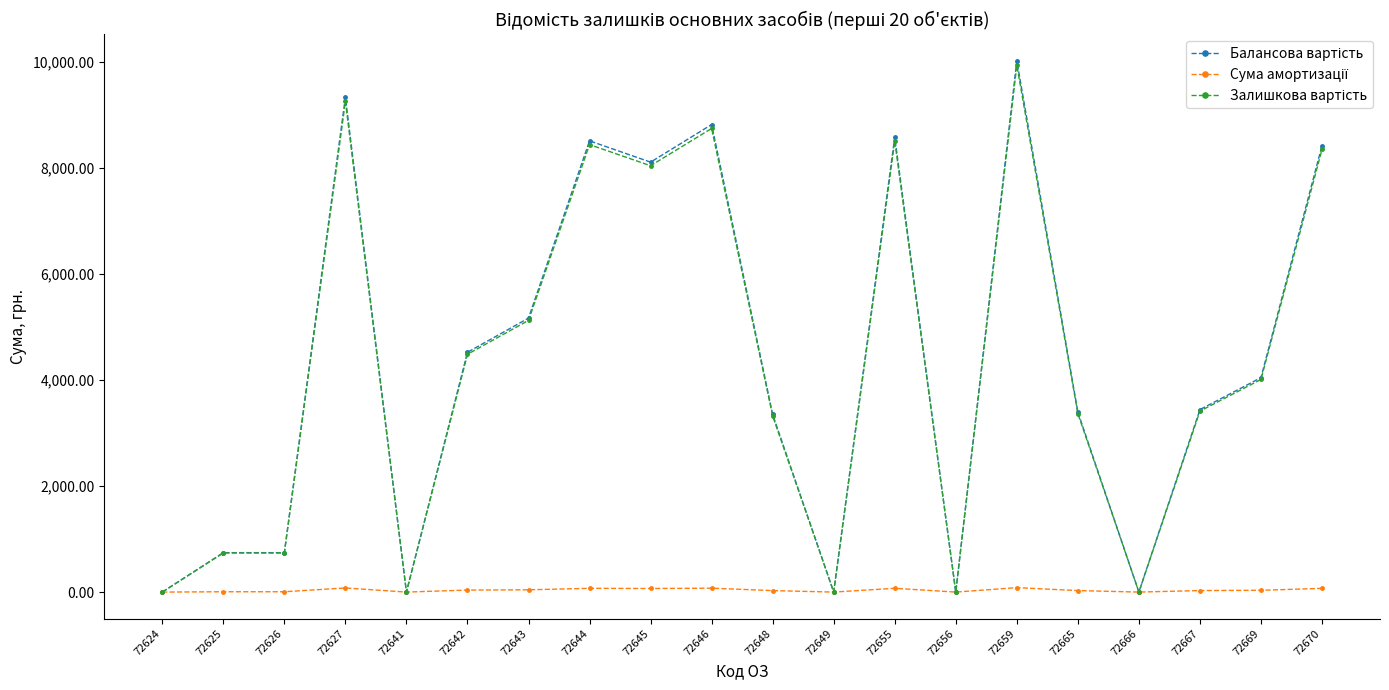

At which category does the chart reach its peak across all series?

72659